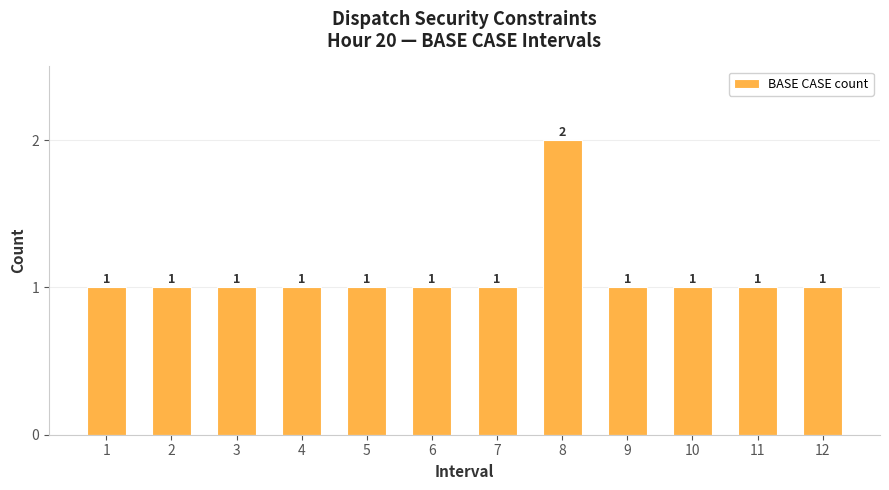

What is the difference between the maximum and minimum values?

1